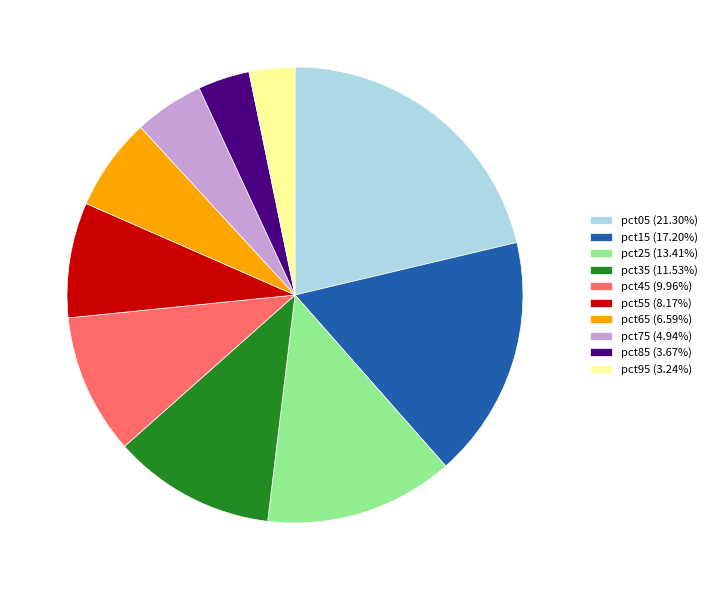

Combined, do pct65 (6.59%) and pct35 (11.53%) account for over 50%?

No